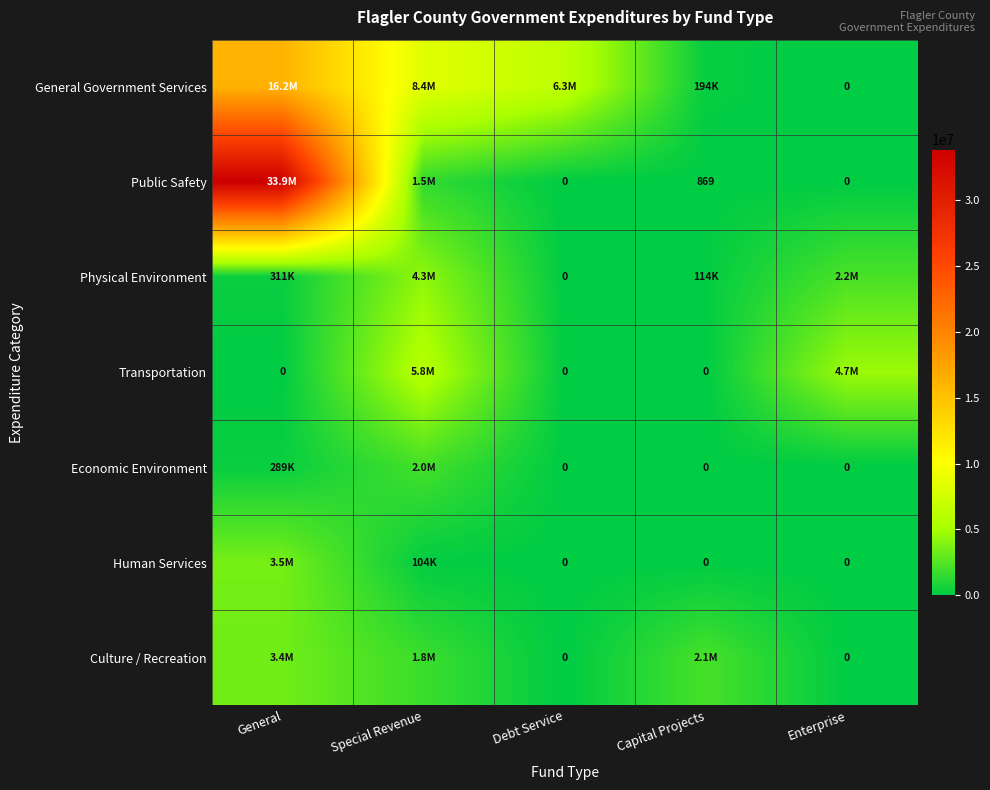

Is it true that Public Safety equals 869 at Capital Projects?

True